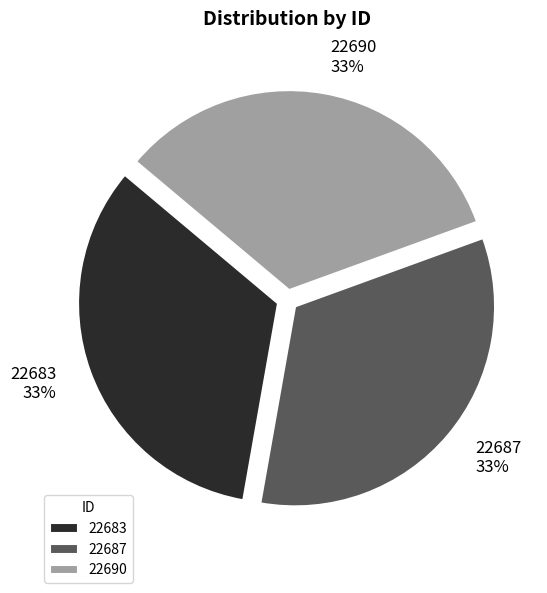

Is the sum of 22687 and 22690 greater than half?

Yes